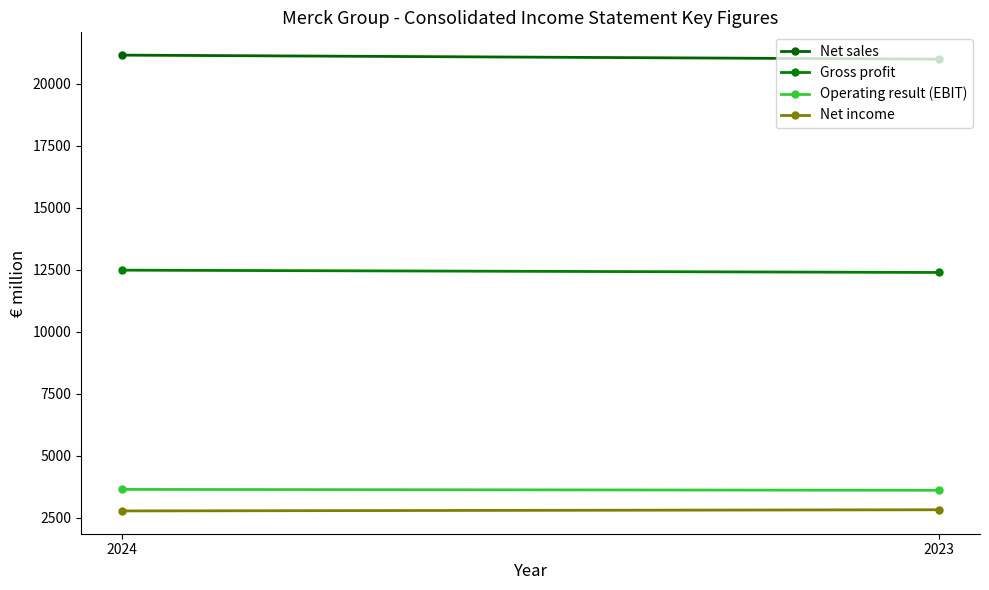

How many lines are shown in the chart?

4